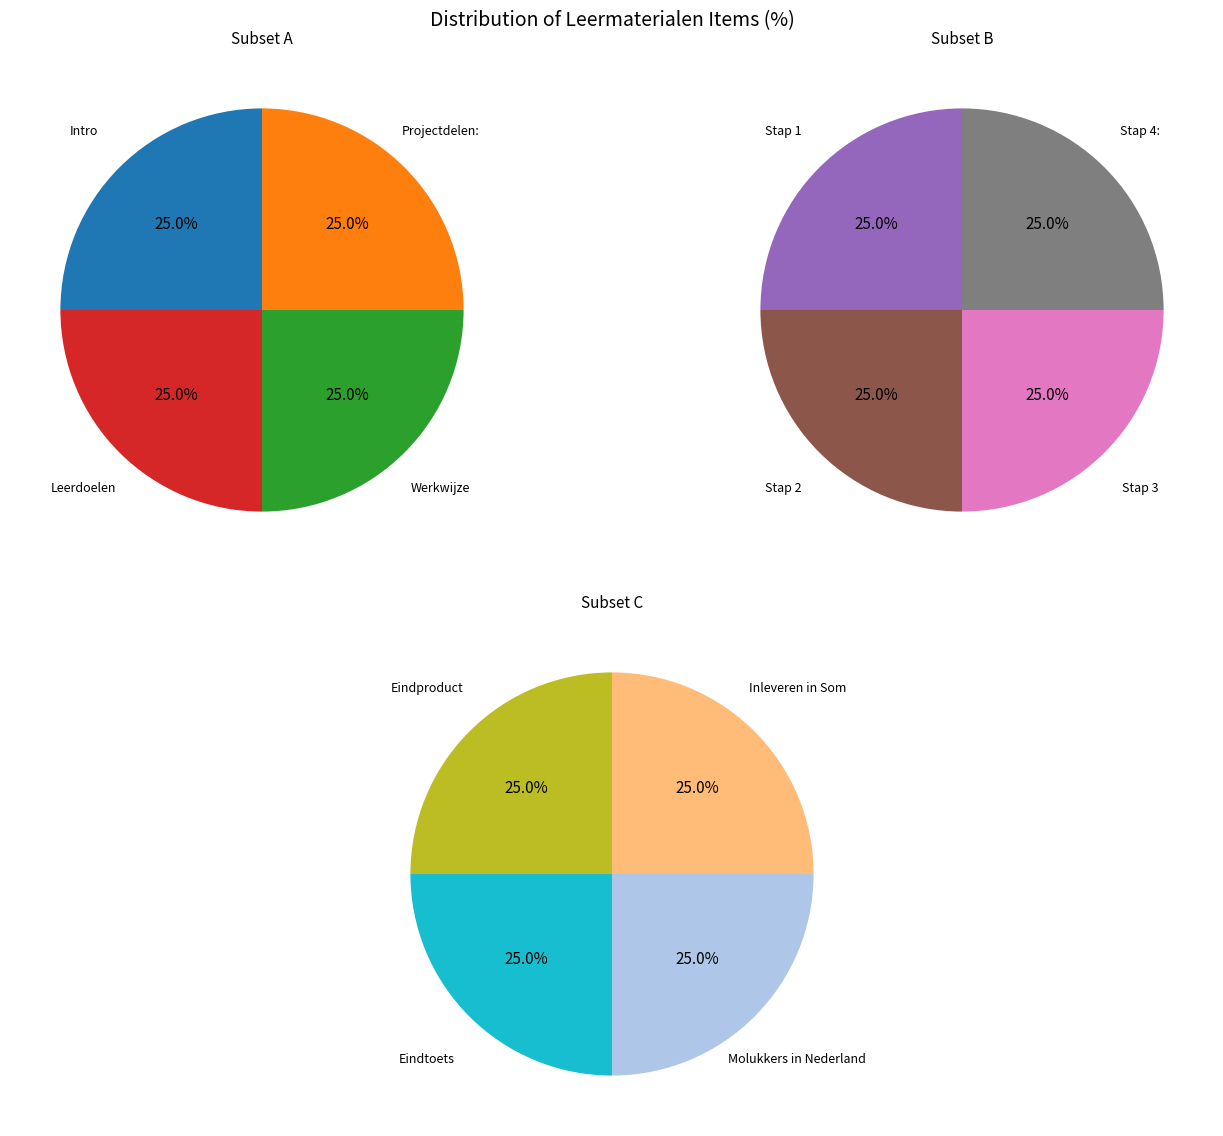

Rank the categories by value from lowest to highest.

Leerdoelen, Eindproduct, Werkwijze, Projectdelen:, Stap 1, Stap 2, Stap 3, Stap 4:, Inleveren in Som, Molukkers in Nederland, Intro, Eindtoets